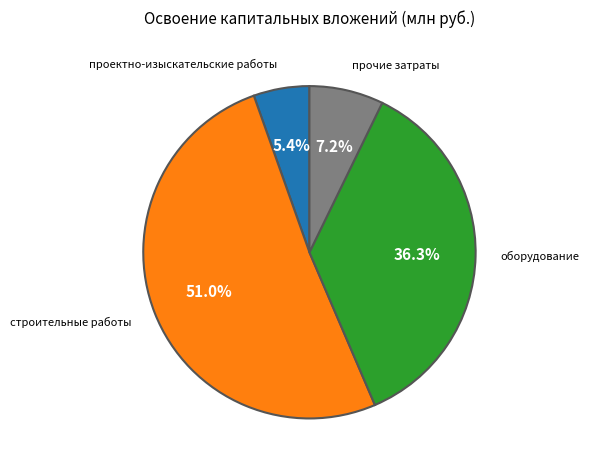

Does any single category account for the majority?

Yes